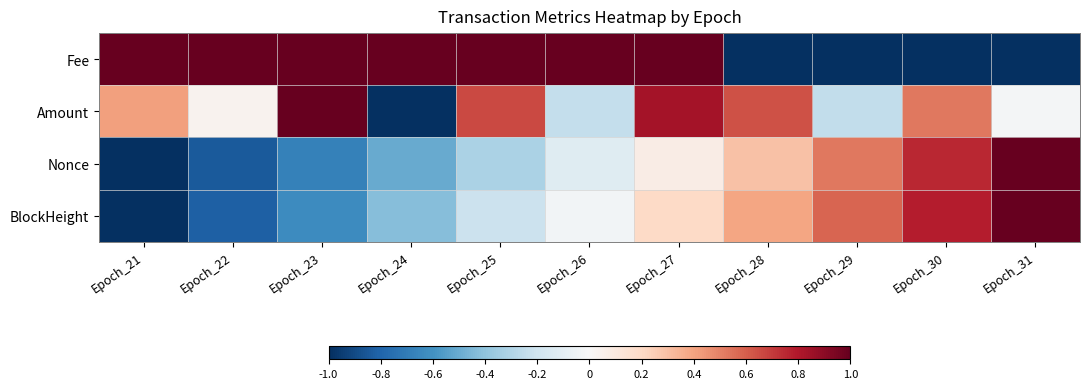

Reading left to right, extract all data points from this chart.

Fee: Epoch_21=1.0	Epoch_22=1.0	Epoch_23=1.0	Epoch_24=1.0	Epoch_25=1.0	Epoch_26=1.0	Epoch_27=1.0	Epoch_28=-1.0	Epoch_29=-1.0	Epoch_30=-1.0	Epoch_31=-1.0
Amount: Epoch_21=0.4	Epoch_22=0.0	Epoch_23=1.0	Epoch_24=-1.0	Epoch_25=0.7	Epoch_26=-0.2	Epoch_27=0.8	Epoch_28=0.6	Epoch_29=-0.2	Epoch_30=0.5	Epoch_31=-0.0
Nonce: Epoch_21=-1.0	Epoch_22=-0.8	Epoch_23=-0.7	Epoch_24=-0.5	Epoch_25=-0.3	Epoch_26=-0.1	Epoch_27=0.1	Epoch_28=0.3	Epoch_29=0.5	Epoch_30=0.8	Epoch_31=1.0
BlockHeight: Epoch_21=-1.0	Epoch_22=-0.8	Epoch_23=-0.6	Epoch_24=-0.4	Epoch_25=-0.2	Epoch_26=-0.0	Epoch_27=0.2	Epoch_28=0.4	Epoch_29=0.6	Epoch_30=0.8	Epoch_31=1.0